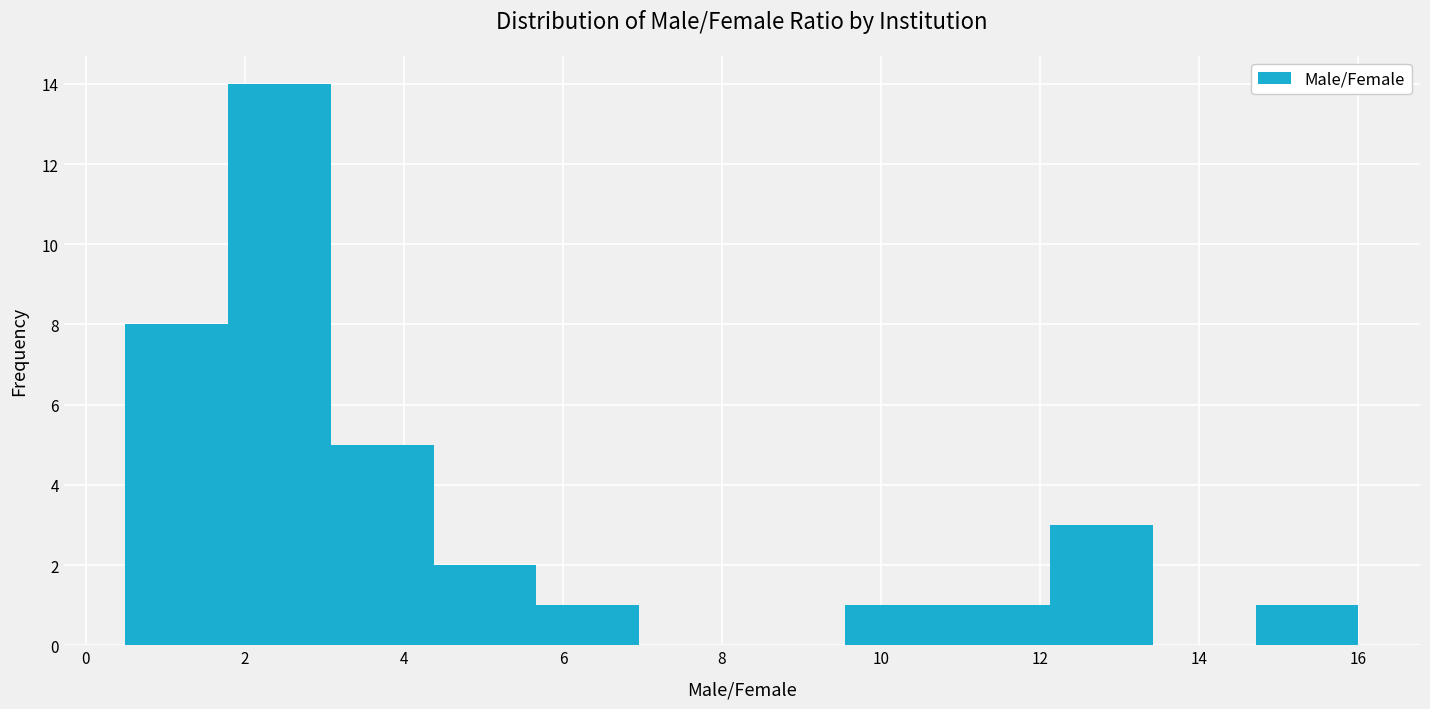

Reading left to right, transcribe this chart: for each bar, give the range it covers on the x-axis and its height. Neither the bar edges nor the heights are printed on the chart, so give them approximately, as read against the axes.

0.6 to 1.8: 8
1.8 to 3.0: 14
3.0 to 4.4: 5
4.4 to 5.6: 2
5.6 to 7.0: 1
7.0 to 8.2: 0
8.2 to 9.6: 0
9.6 to 10.8: 1
10.8 to 12.2: 1
12.2 to 13.4: 3
13.4 to 14.8: 0
14.8 to 16.0: 1